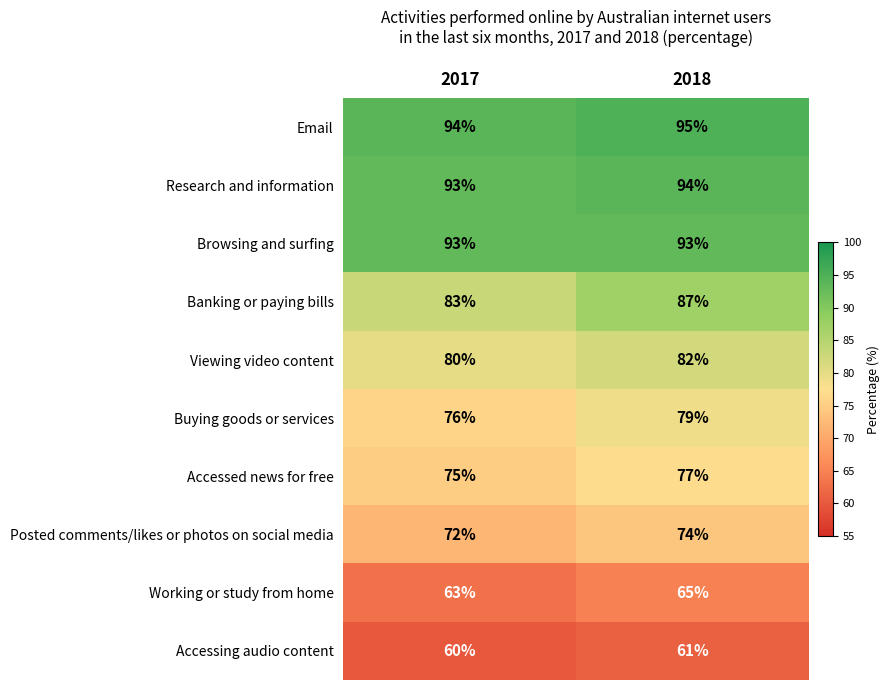

Rank the series by their maximum value, from lowest to highest.

Accessing audio content, Working or study from home, Posted comments/likes or photos on social media, Accessed news for free, Buying goods or services, Viewing video content, Banking or paying bills, Browsing and surfing, Research and information, Email